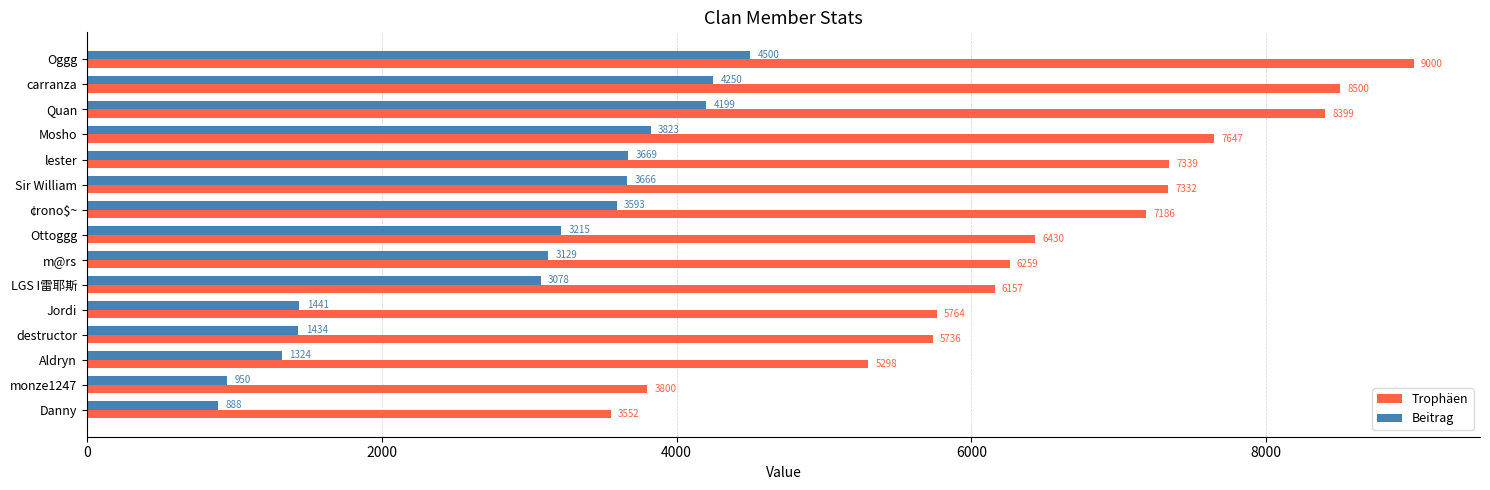

True or false: Trophäen has a value of 5764 at Jordi.

True